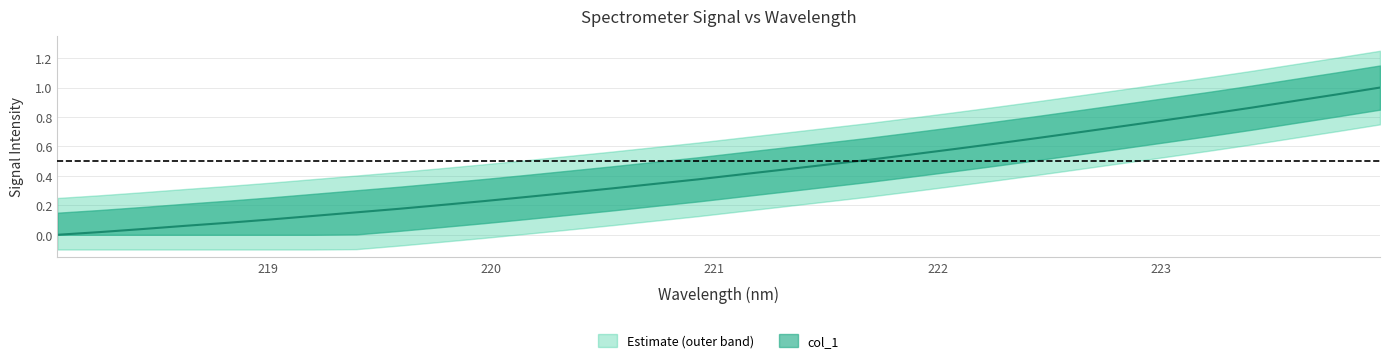

What position from the right is 223.7895?

2